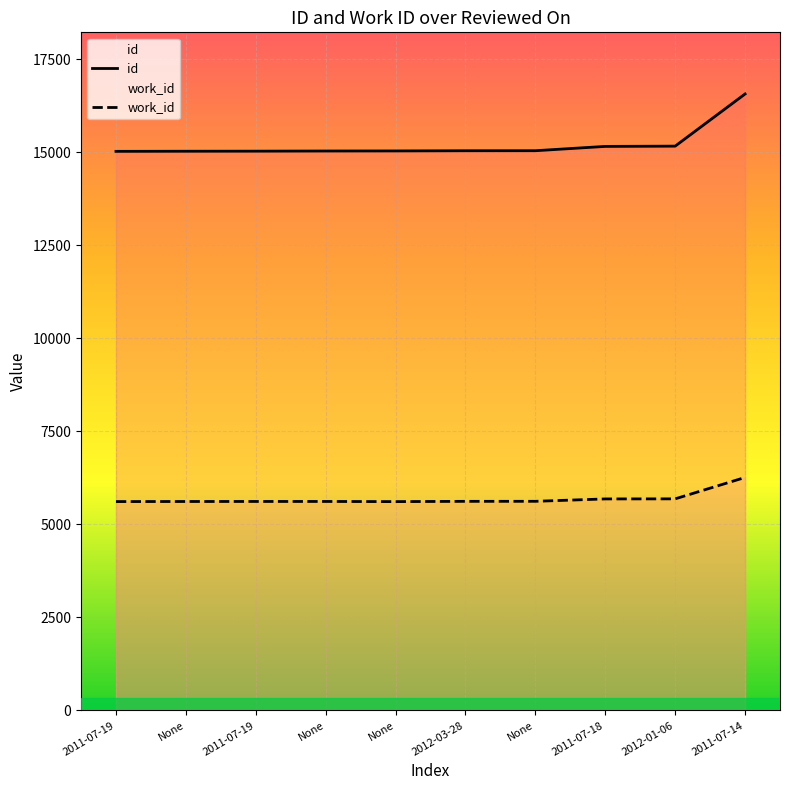

At which label is work_id closest to 5939?

2012-01-06